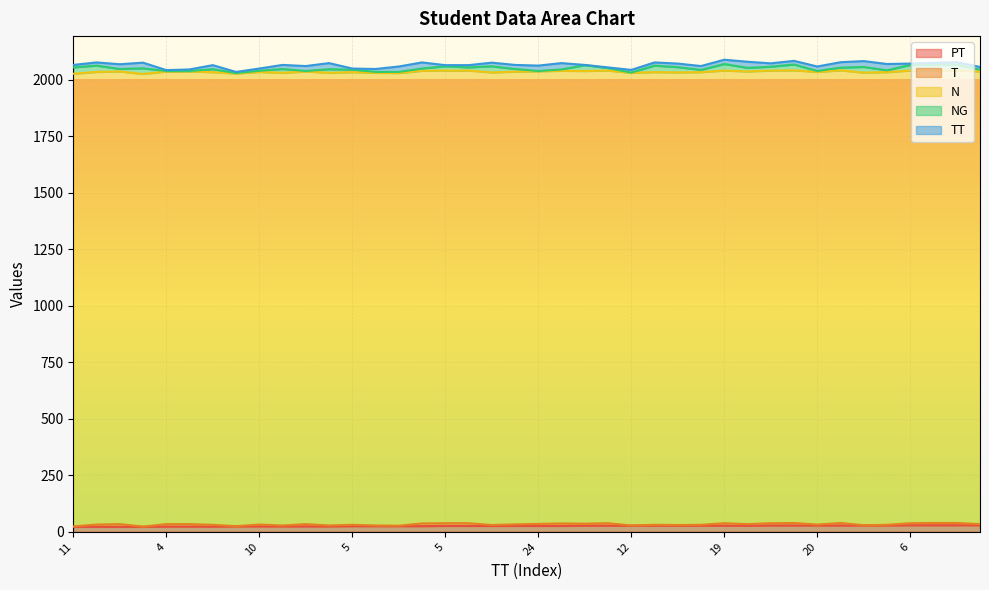

What is the difference between the second highest and minimum values in the NG series?

28